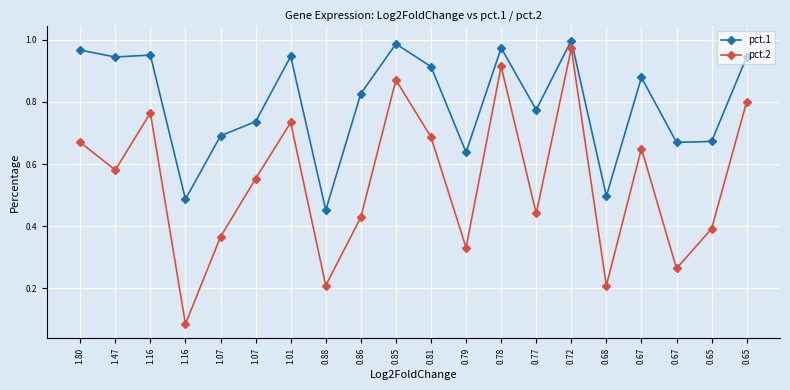

What are all the series names shown in the legend?

pct.1, pct.2